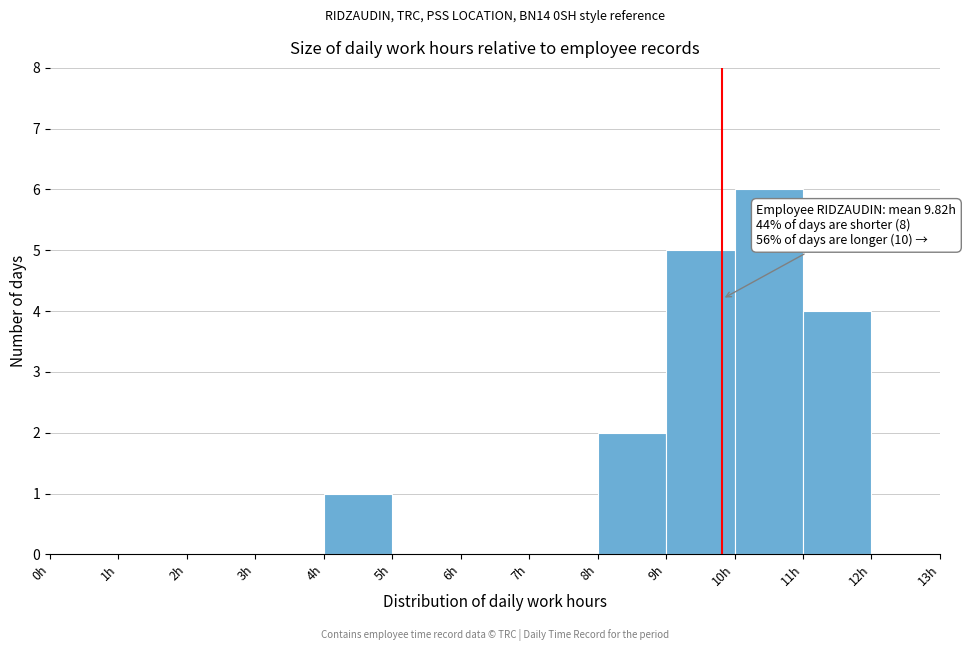

Over which range of the x-axis is the bar tallest?

10 to 11